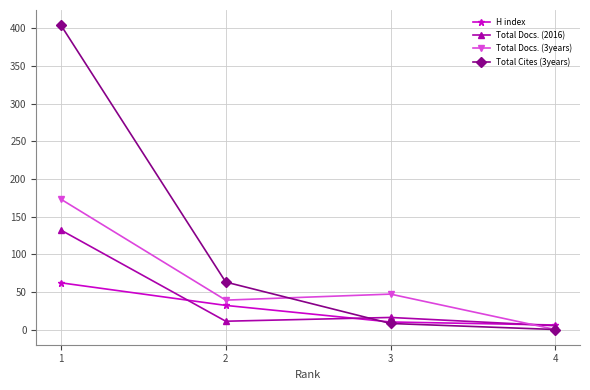

What is the average value of the Total Docs. (3years) series?

65